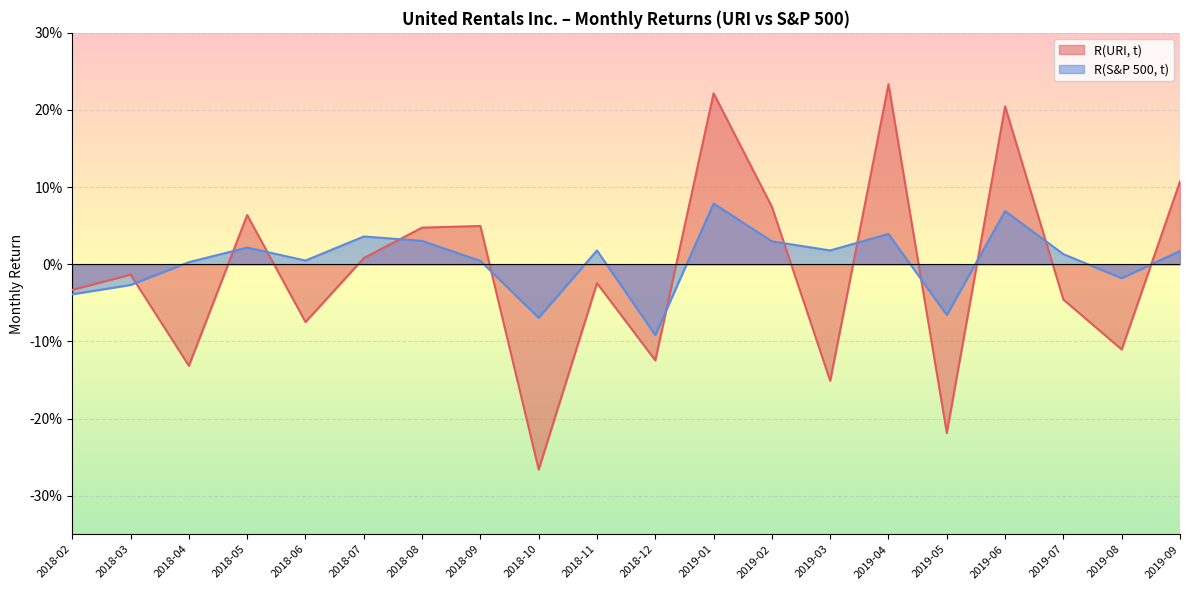

Reading left to right, list all the values displayed in this chart.

R(URI, t): 2018-02=-0.0	2018-03=-0.0	2018-04=-0.1	2018-05=0.1	2018-06=-0.1	2018-07=0.0	2018-08=0.0	2018-09=0.0	2018-10=-0.3	2018-11=-0.0	2018-12=-0.1	2019-01=0.2	2019-02=0.1	2019-03=-0.2	2019-04=0.2	2019-05=-0.2	2019-06=0.2	2019-07=-0.0	2019-08=-0.1	2019-09=0.1
R(S&P 500, t): 2018-02=-0.0	2018-03=-0.0	2018-04=0.0	2018-05=0.0	2018-06=0.0	2018-07=0.0	2018-08=0.0	2018-09=0.0	2018-10=-0.1	2018-11=0.0	2018-12=-0.1	2019-01=0.1	2019-02=0.0	2019-03=0.0	2019-04=0.0	2019-05=-0.1	2019-06=0.1	2019-07=0.0	2019-08=-0.0	2019-09=0.0